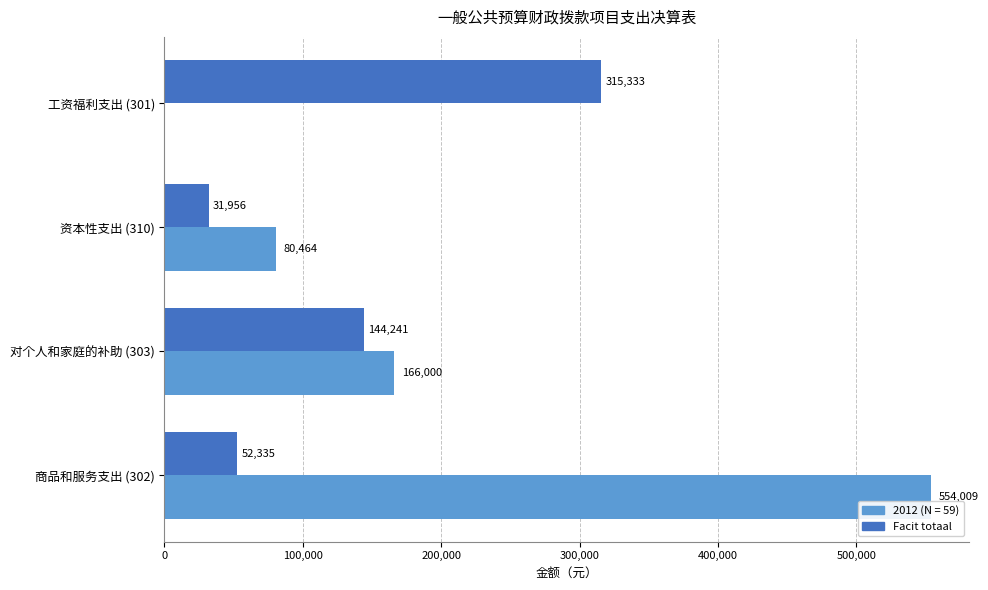

How many distinct data groups are displayed?

2